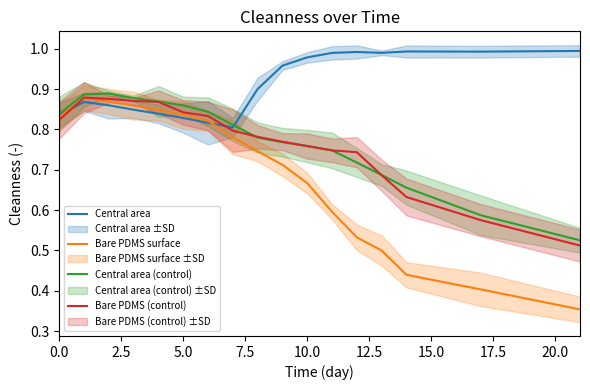

At how many categories does at least one series exceed 0?

17